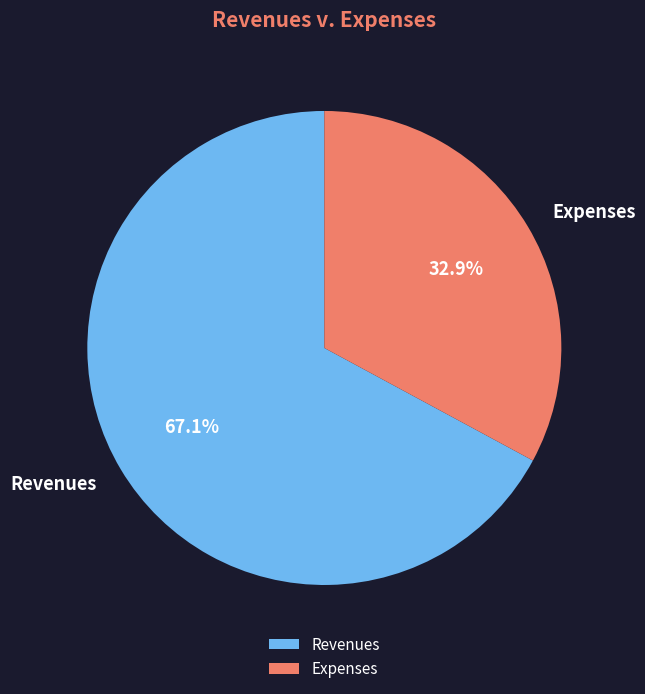

Count the number of slices in the pie.

2